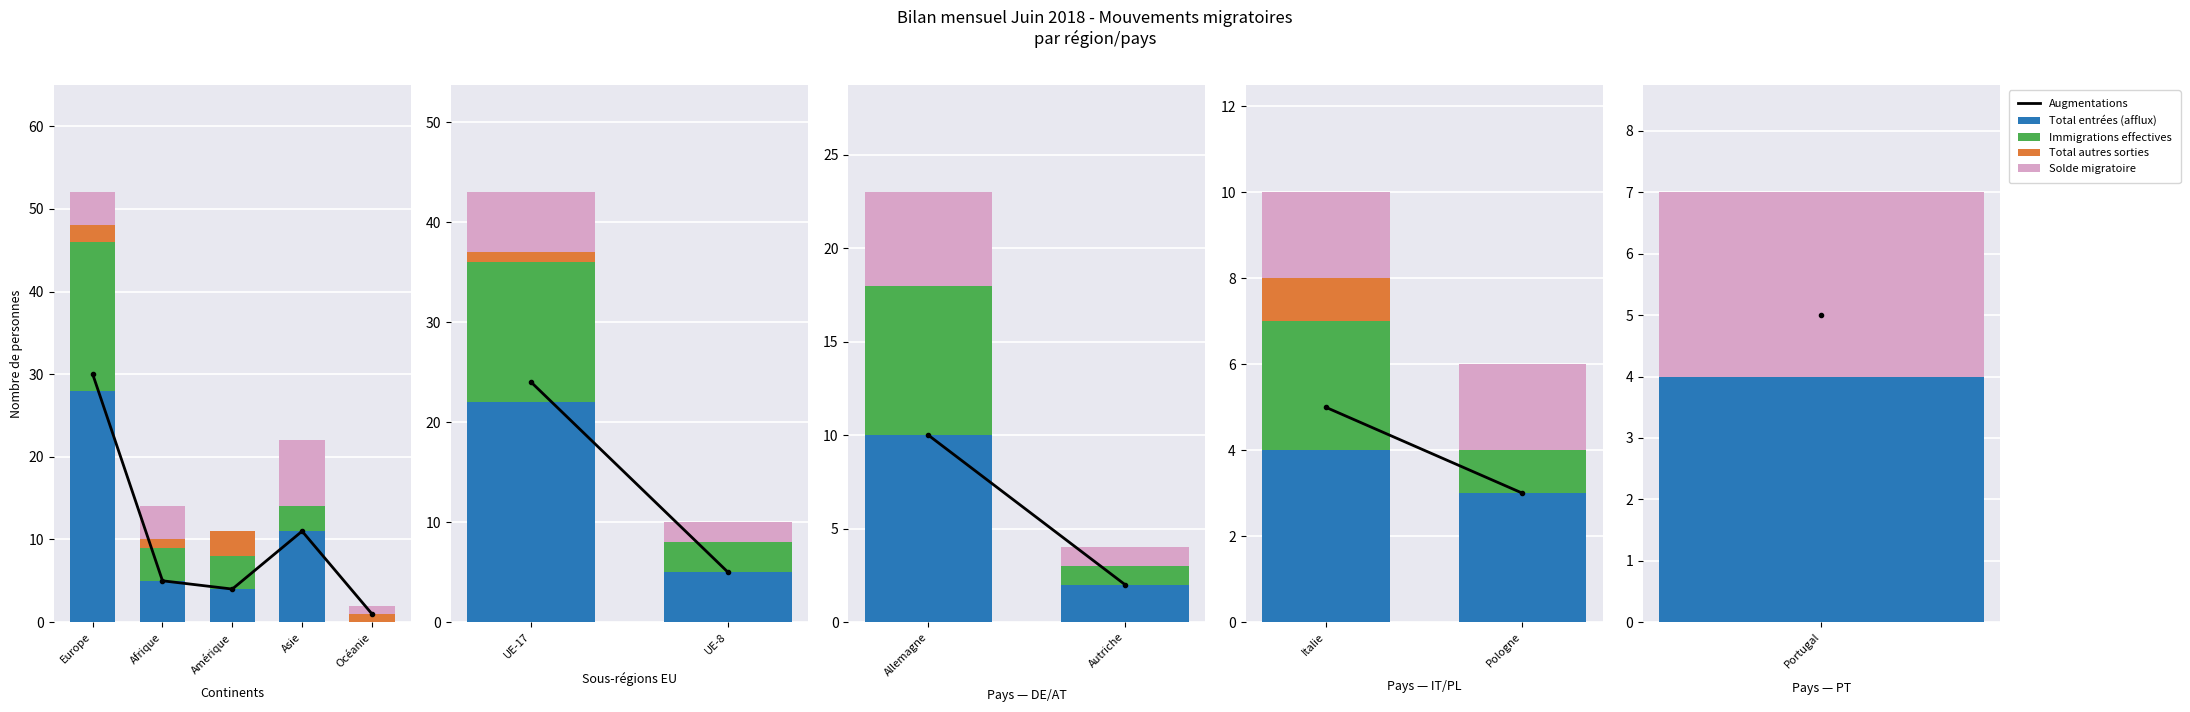

Count the number of categories in the chart.

12